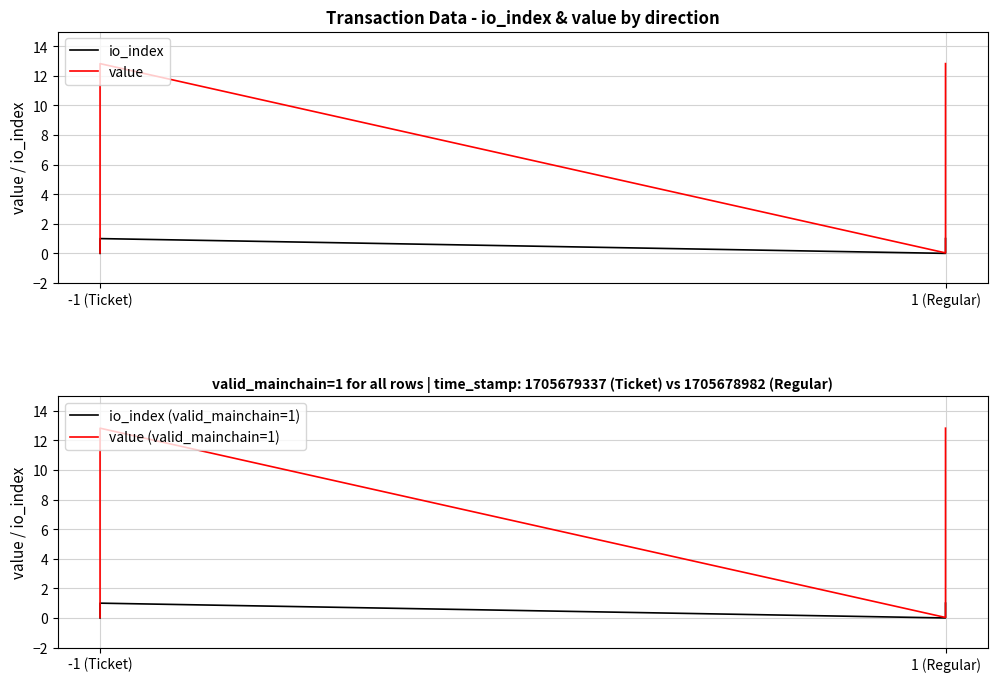

What is the maximum value shown in the chart?

12.8